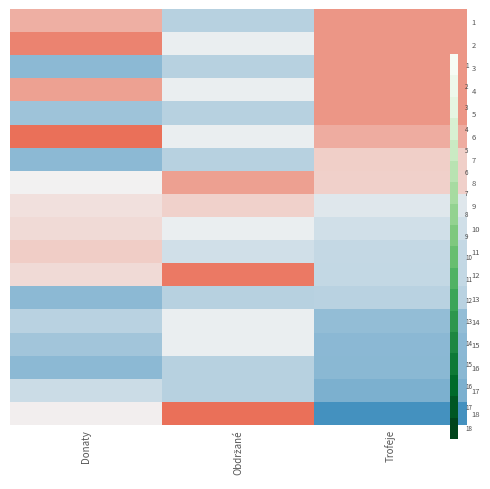

At Donaty, list the series in order from largest to smallest.

6, 2, 4, 1, 11, 10, 12, 9, 18, 8, 17, 14, 15, 5, 3, 7, 13, 16